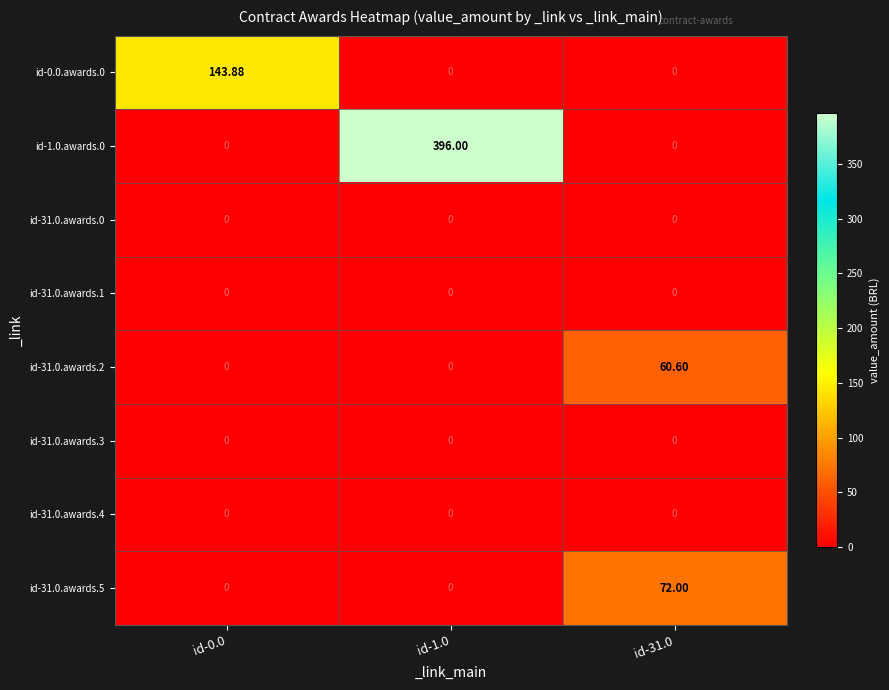

Between id-1.0 and id-31.0, which series saw the biggest shift?

id-1.0.awards.0